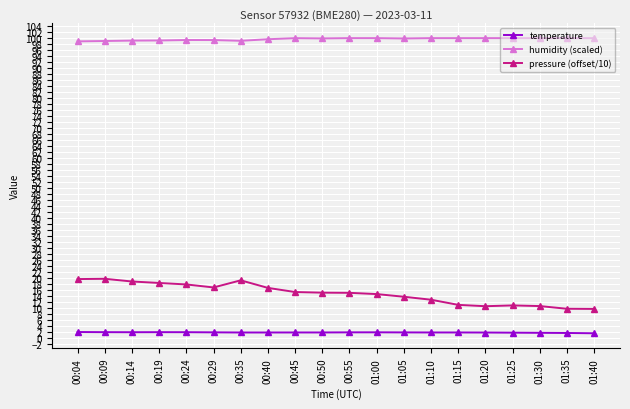

Which series has the largest total across all categories?

humidity (scaled)